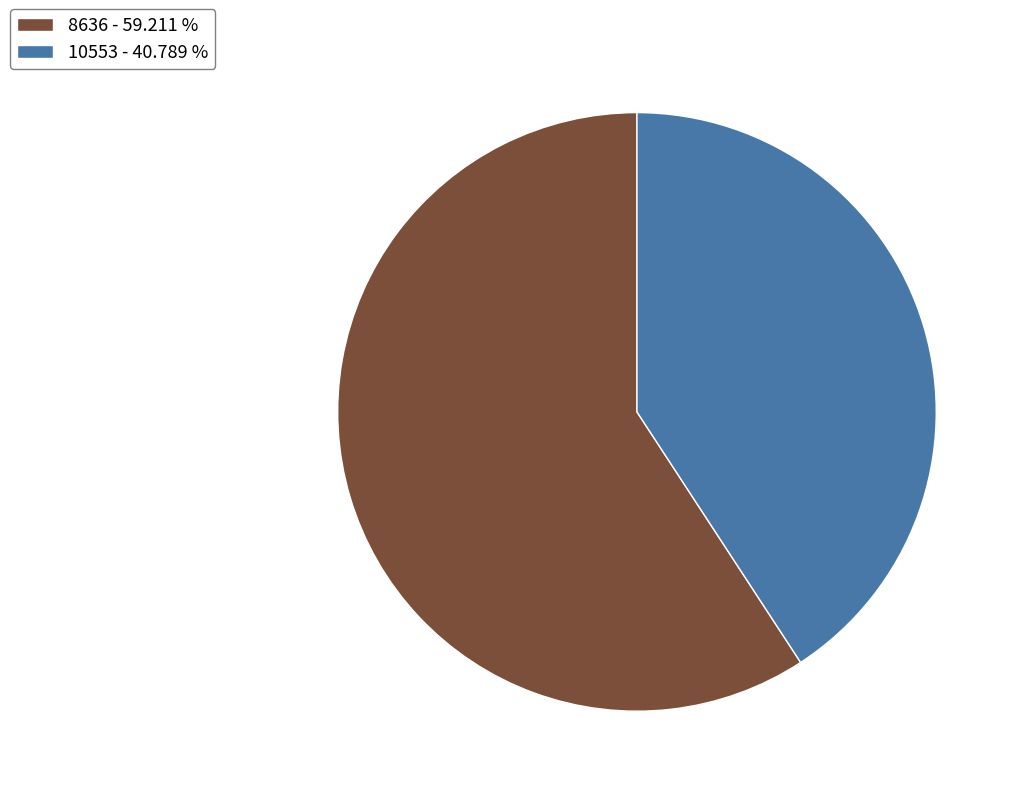

Approximately how many times larger is the value at 10553 - 40.789 % compared to 8636 - 59.211 %?

0.7